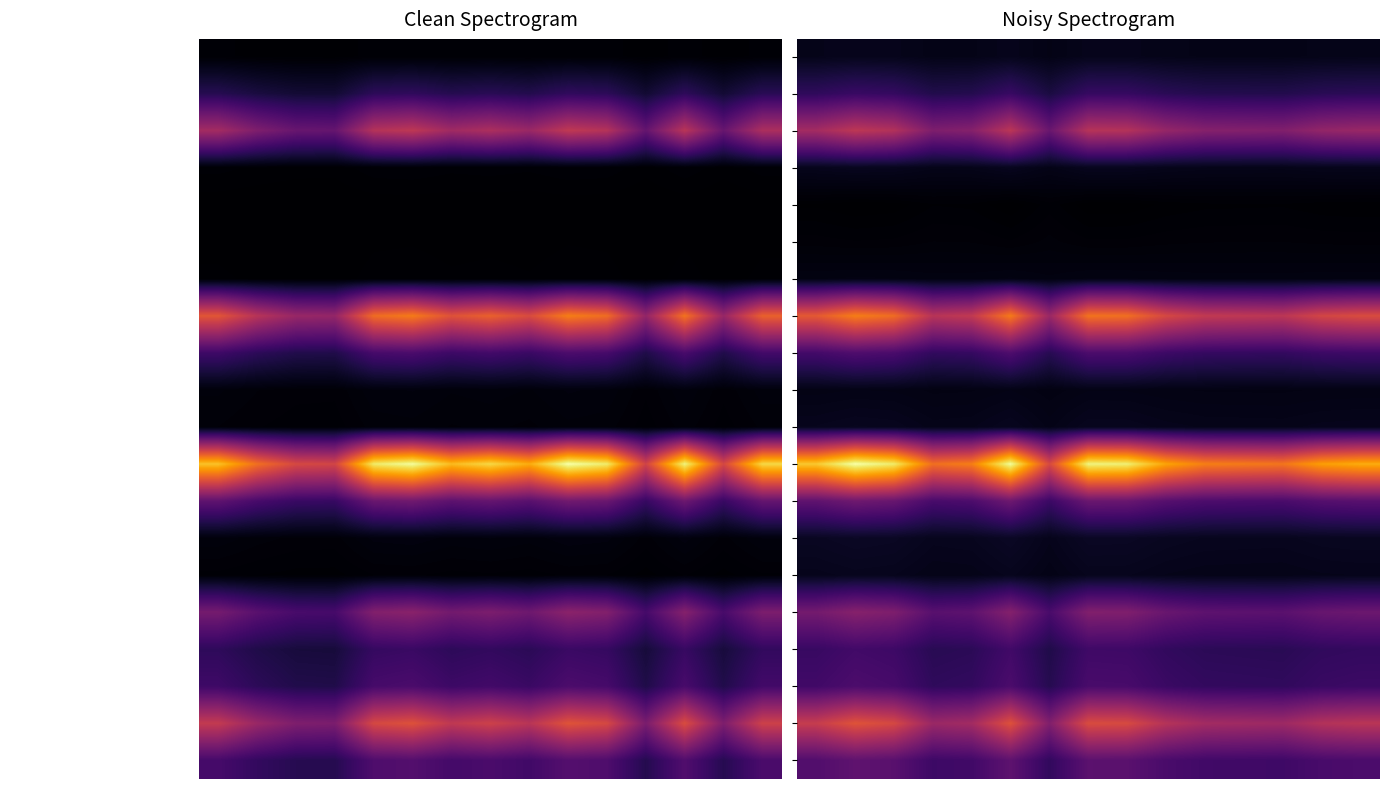

How many categories are shown in the chart?

15